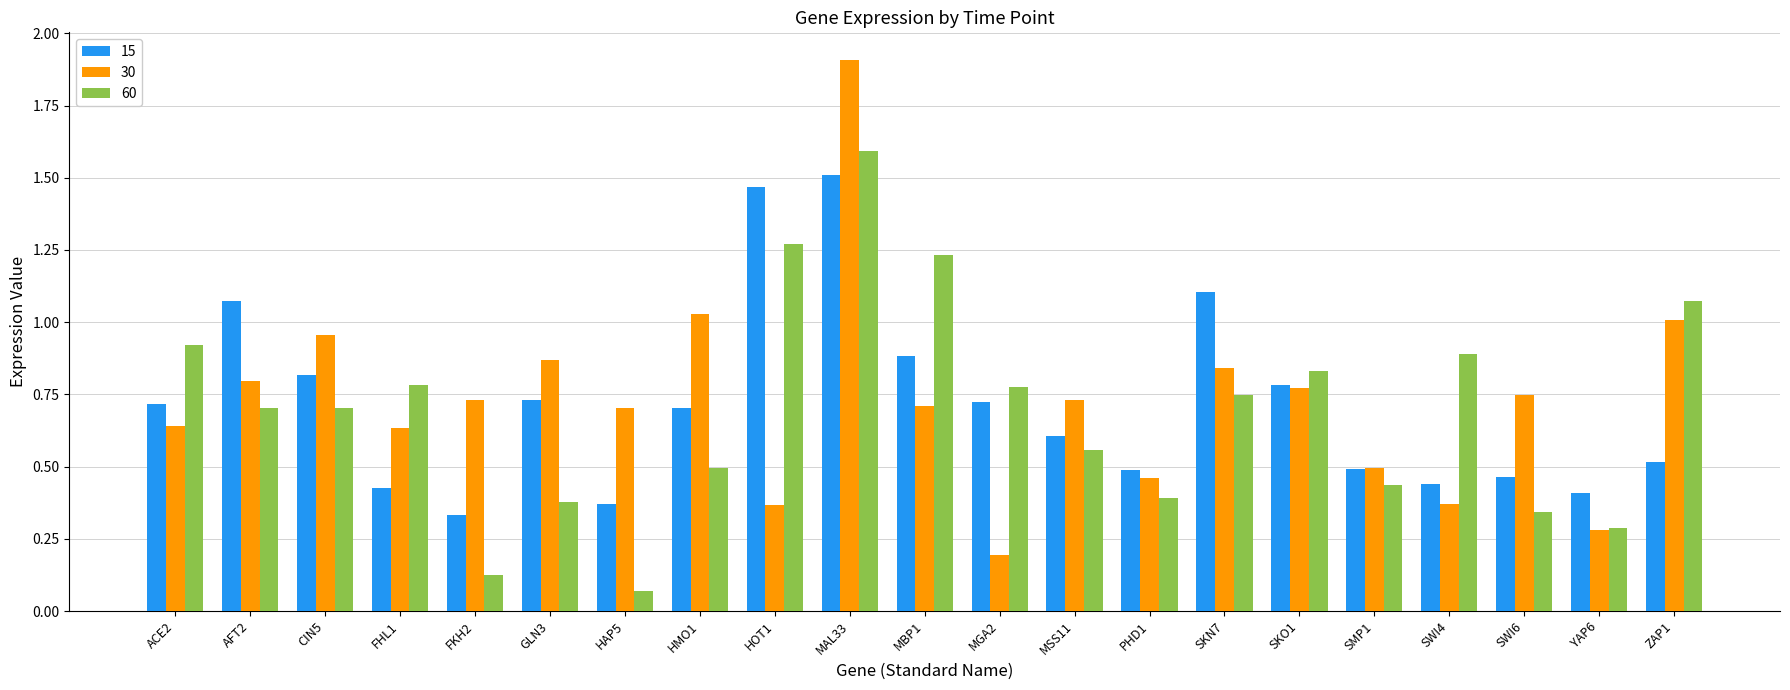

Which series has the largest range (max minus min)?

30